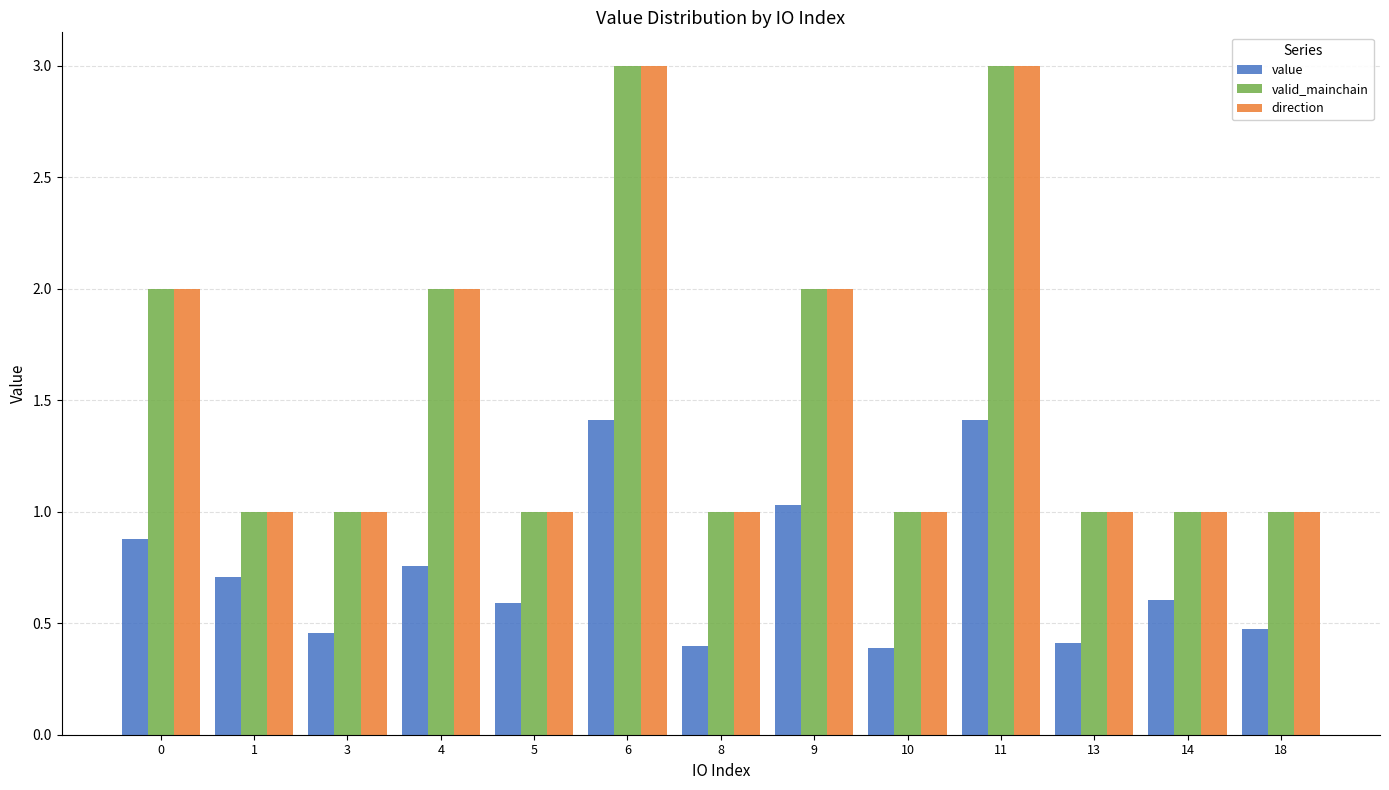

Is it true that valid_mainchain equals 1.4 at 4?

False